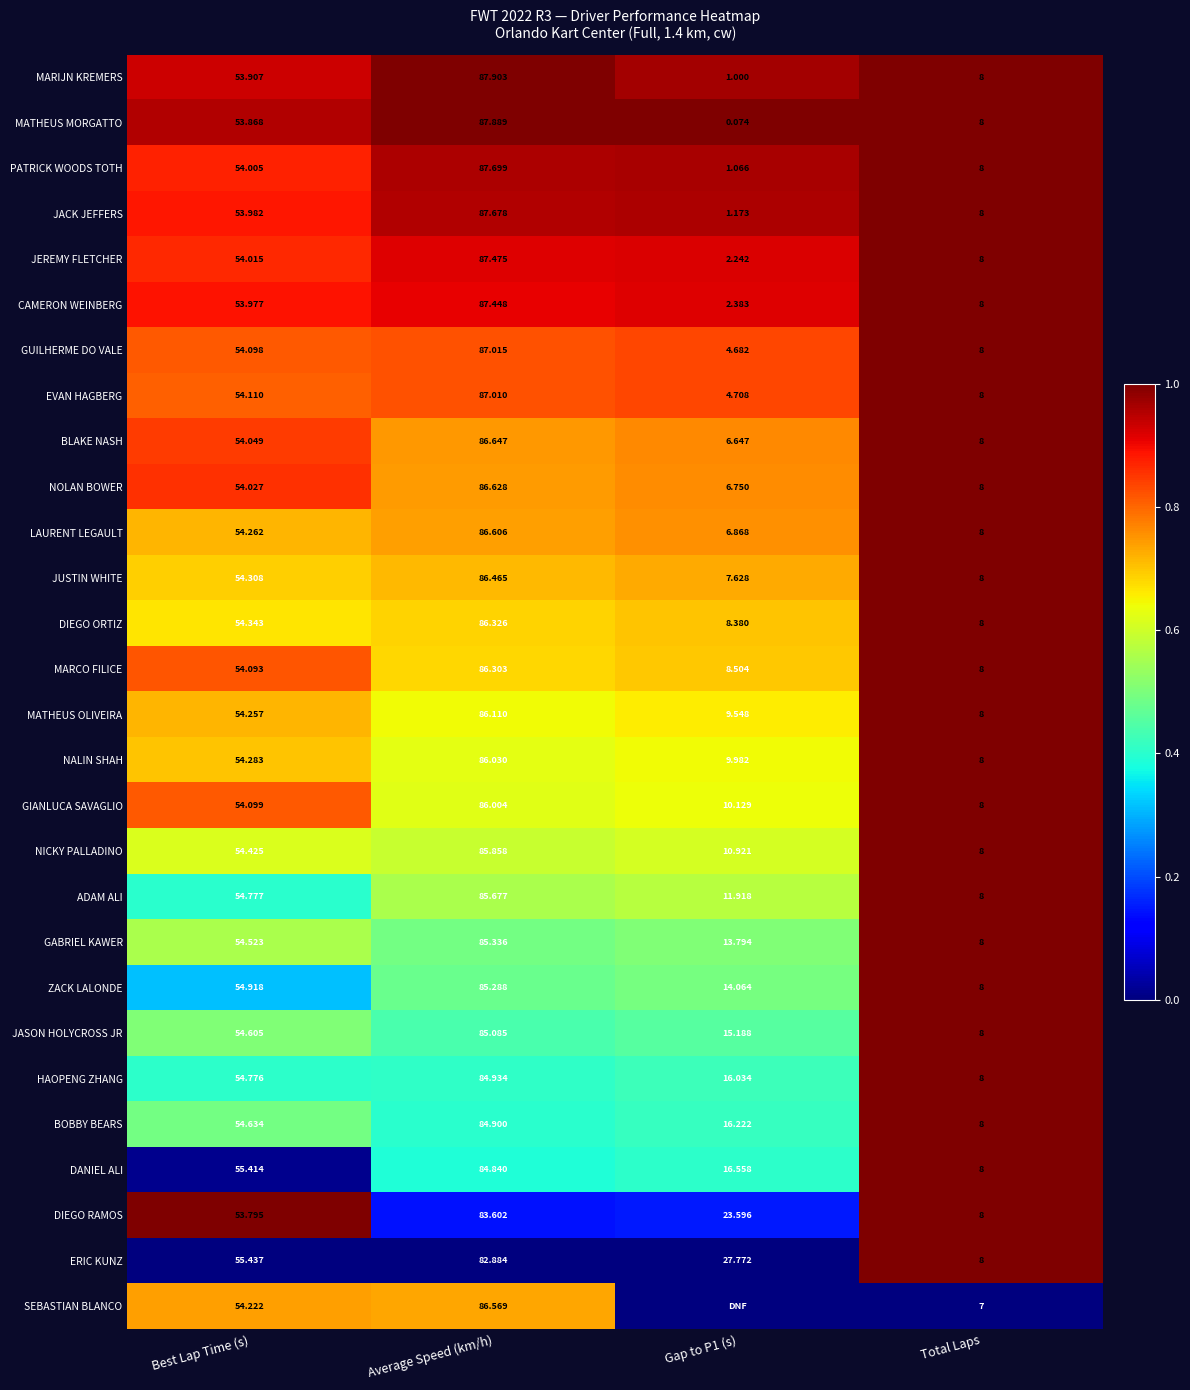

Where does the CAMERON WEINBERG series first go above 53?

Best Lap Time (s)